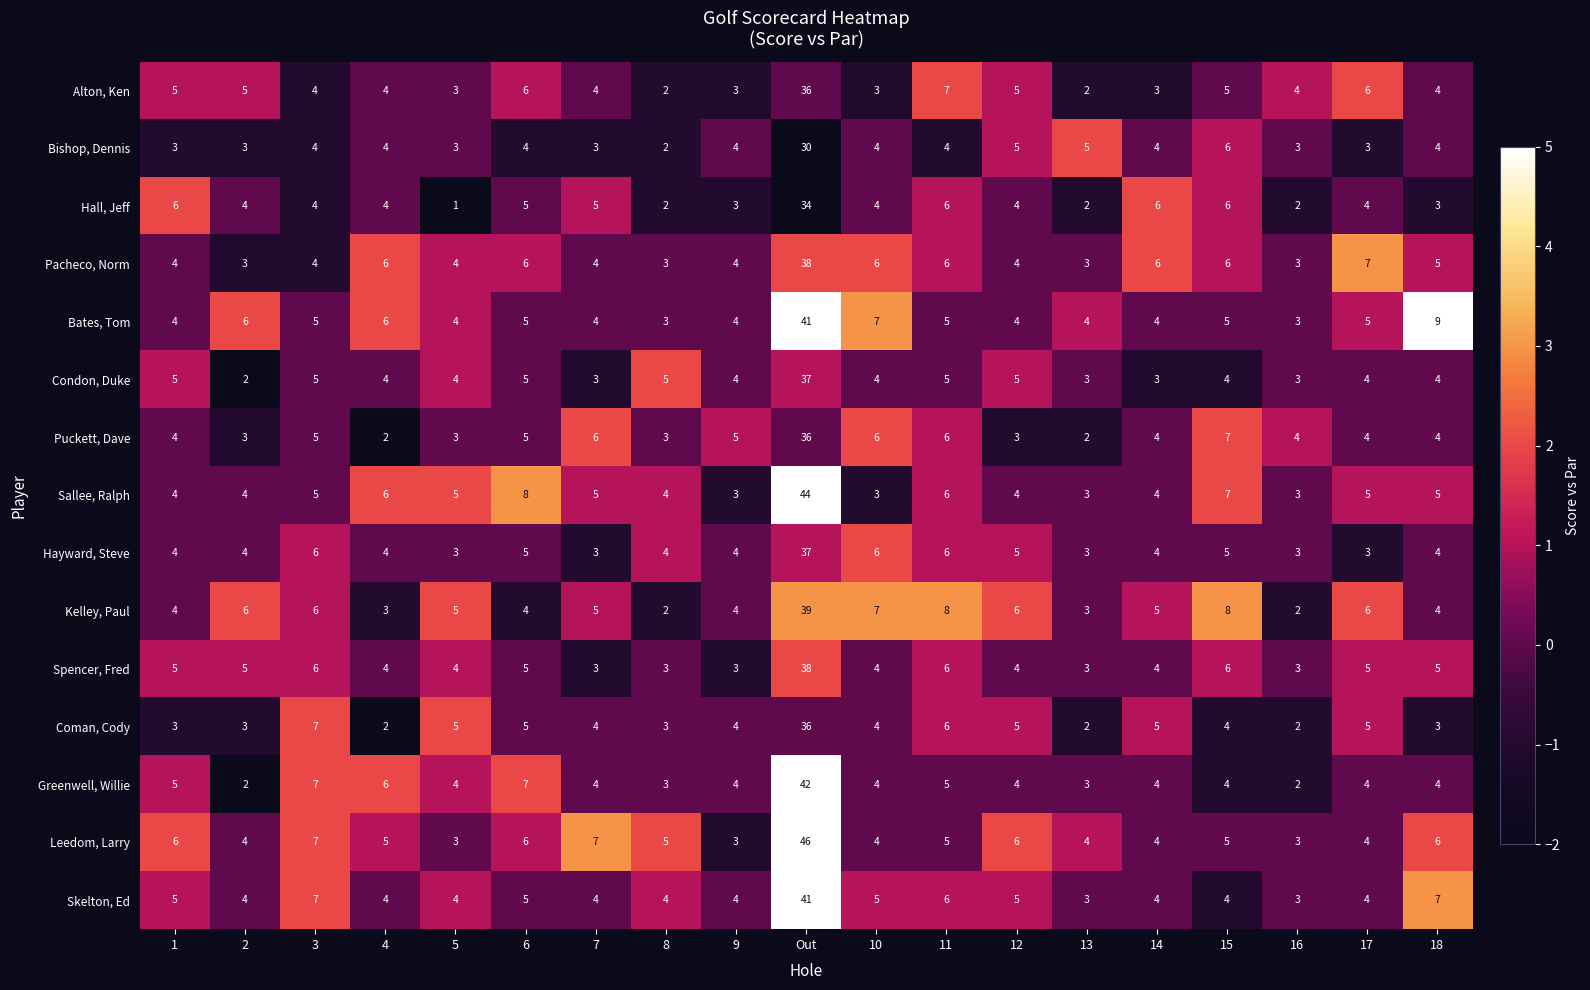

Which category has the highest value across all series?

Out